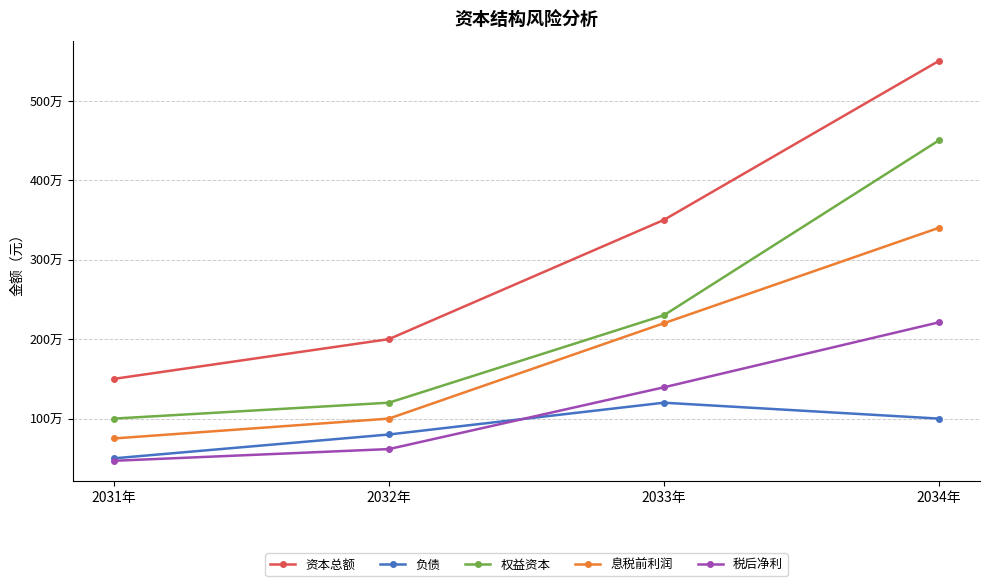

What are all the series names shown in the legend?

资本总额, 负债, 权益资本, 息税前利润, 税后净利